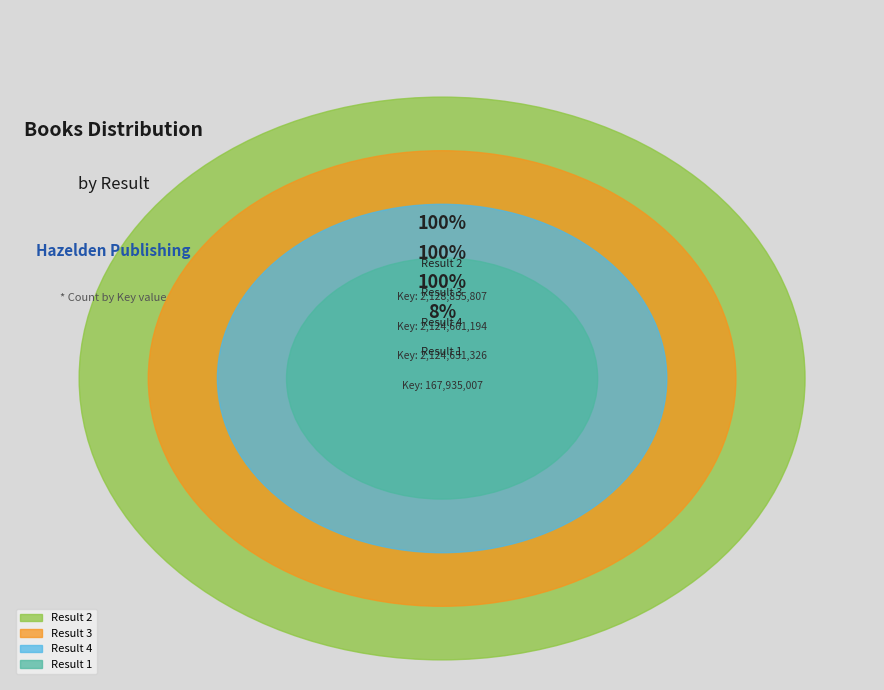

Is Result 1 the majority of the pie?

No